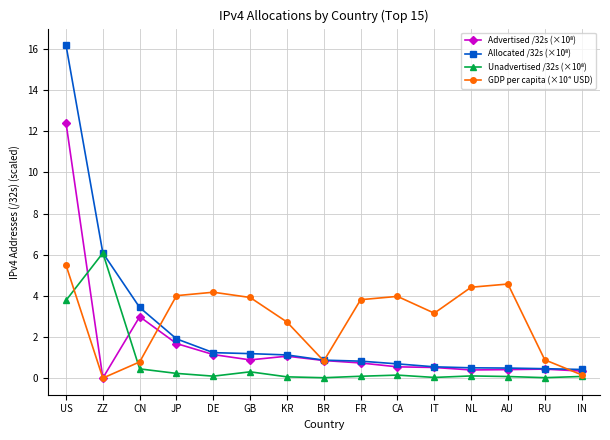

Where is the first local maximum for GDP per capita (×10⁴ USD)?

DE